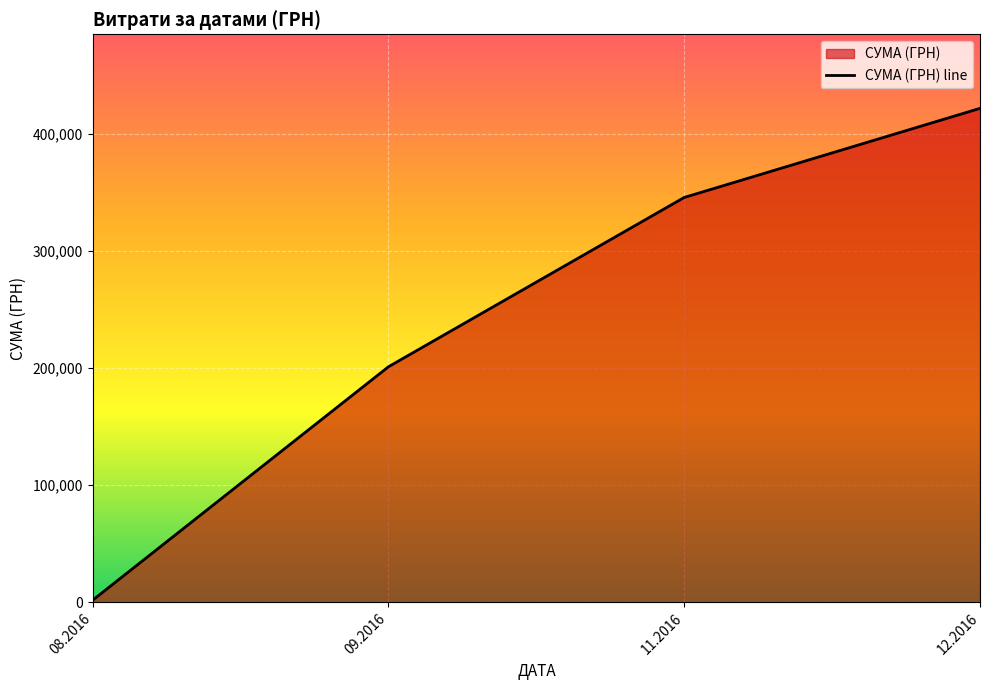

How many data points does each series have?

4